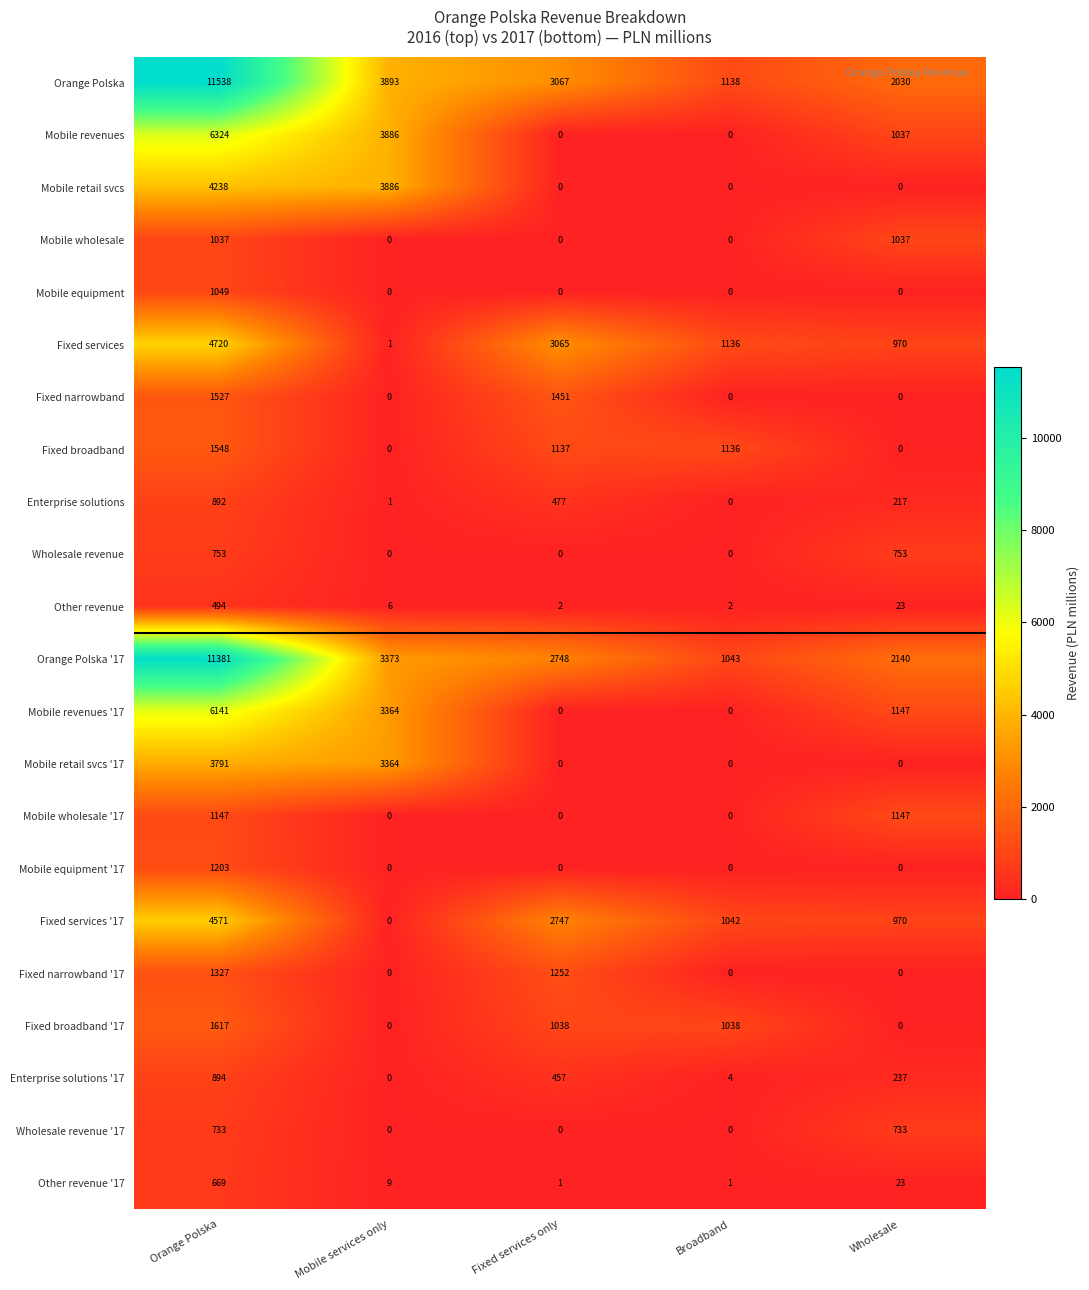

What is the difference between the Mobile equipment values at Mobile services only and Orange Polska?

1049